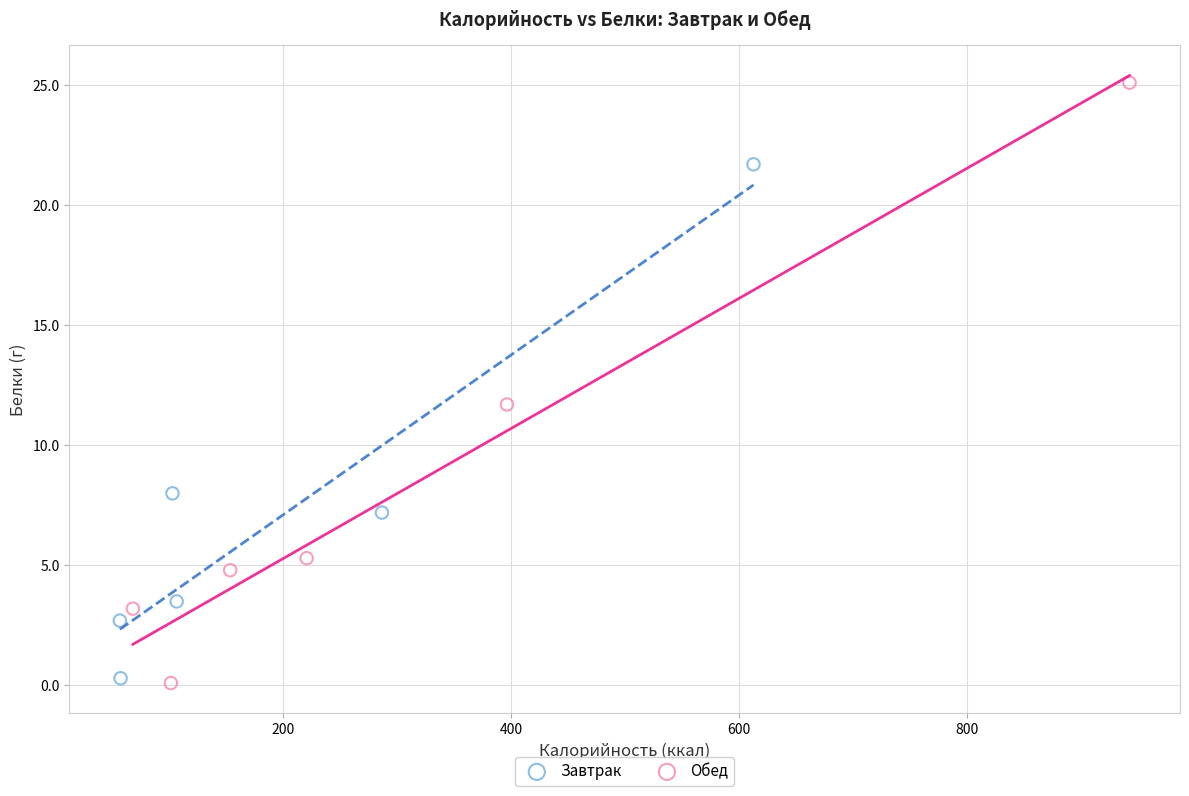

Which series has the largest Y range (max minus min)?

Обед